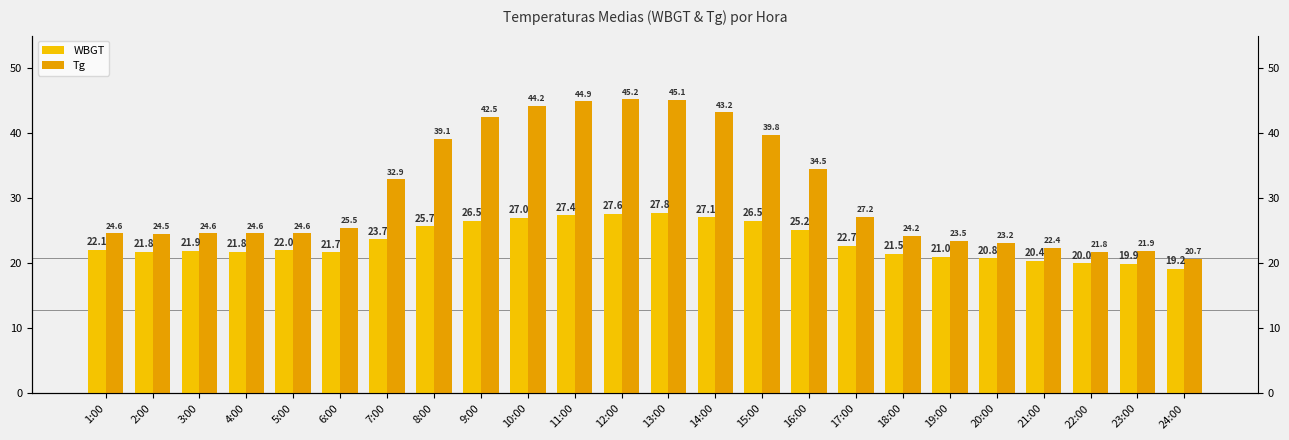

True or false: WBGT has a value of 20.4 at 21:00.

True